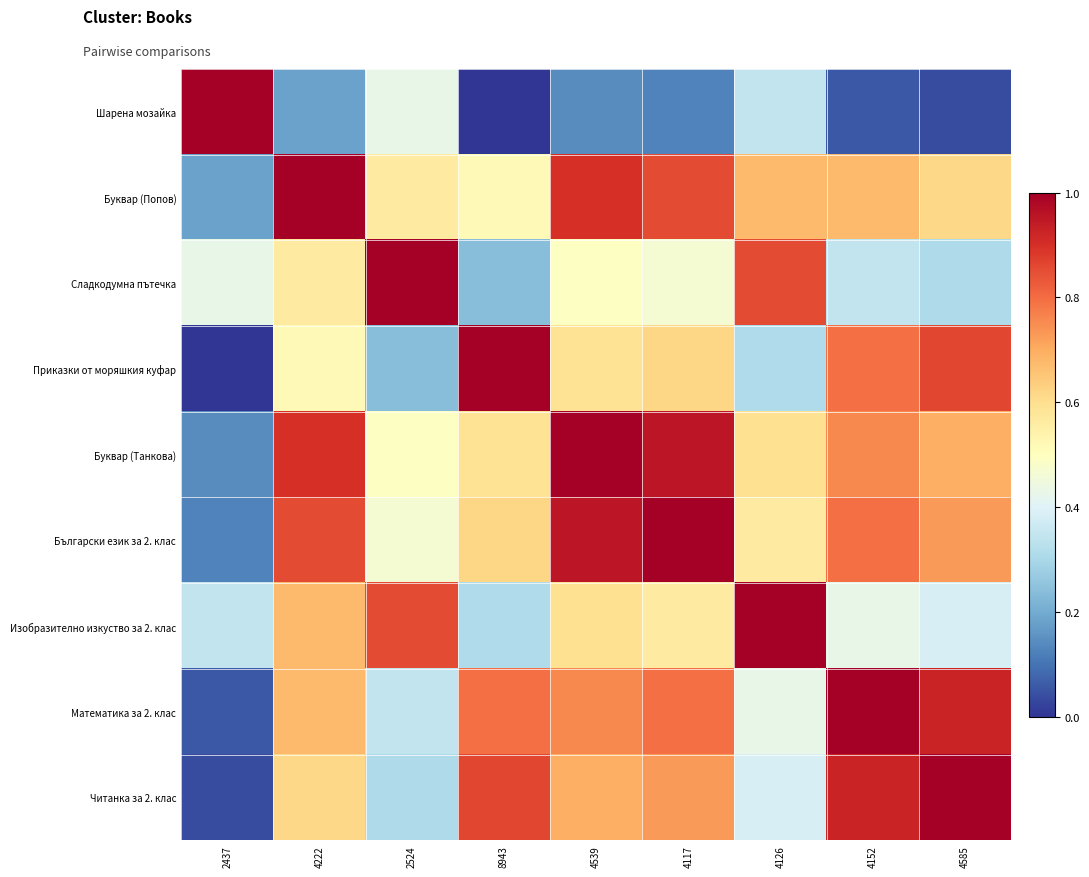

Which series has the largest total across all categories?

Буквар (Танкова)